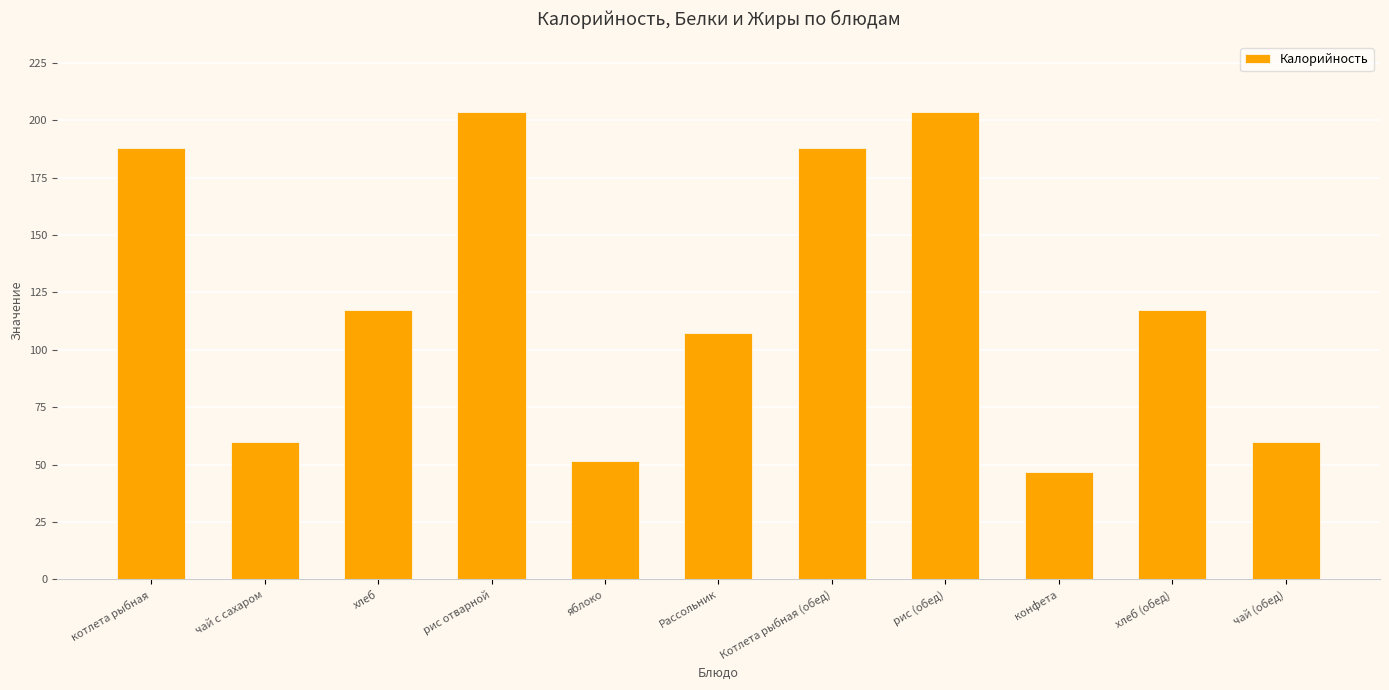

Between рис отварной and чай (обед), which is larger?

рис отварной